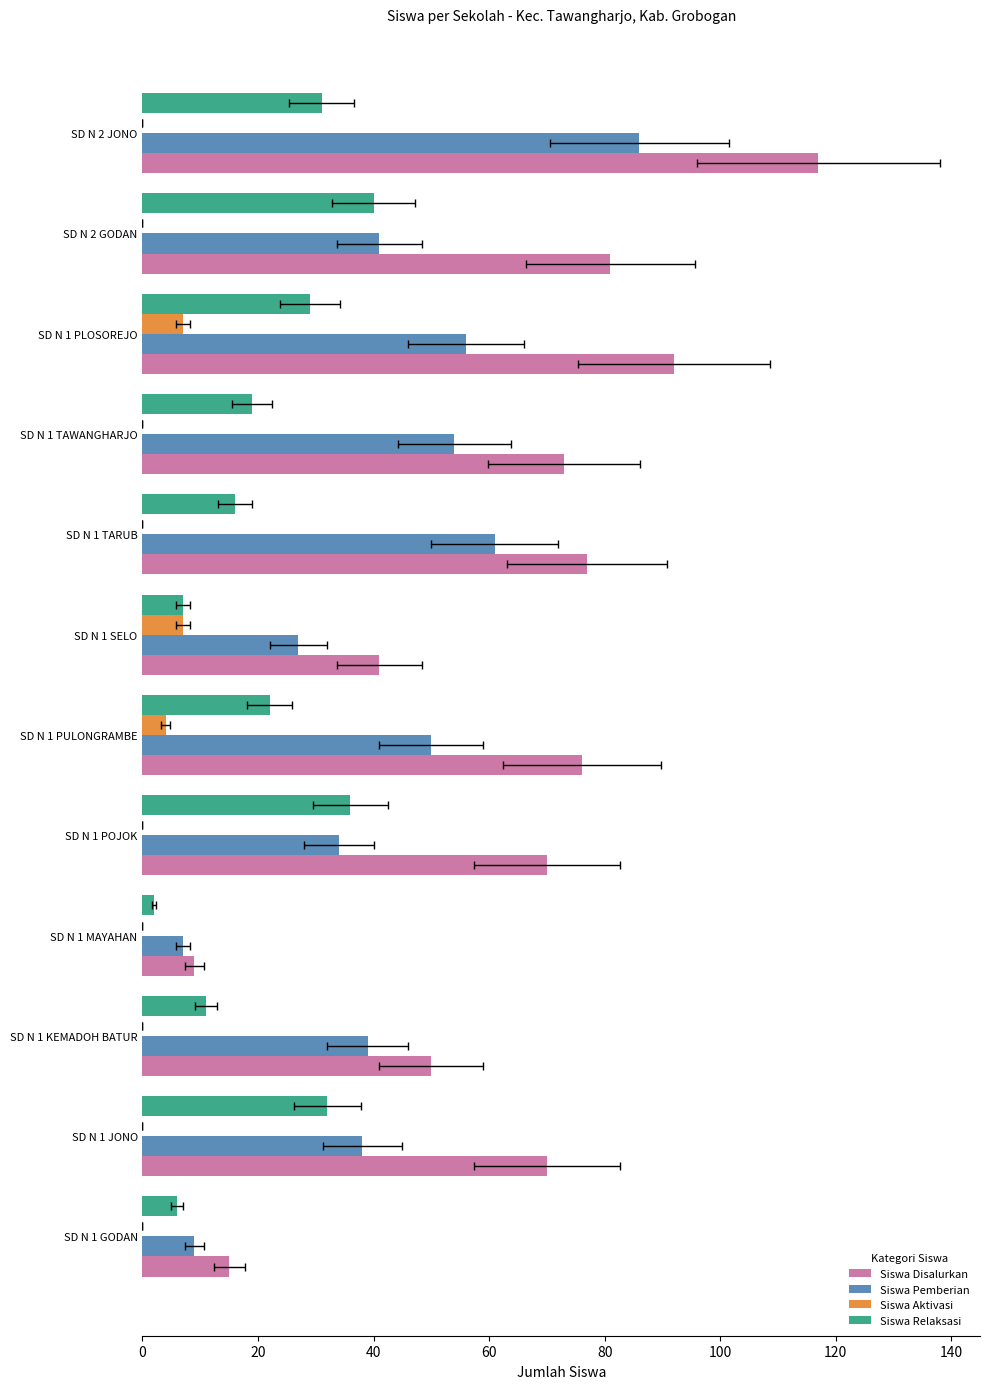

The Siswa Relaksasi series shows 36 at SD N 1 POJOK. True or false?

True